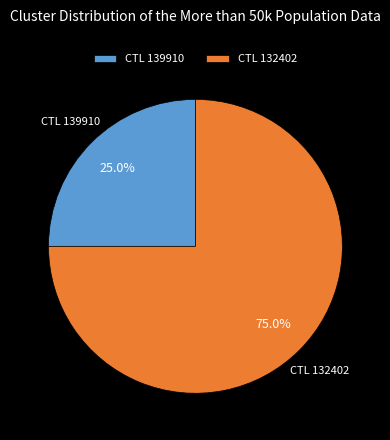

How many segments does this pie chart have?

2